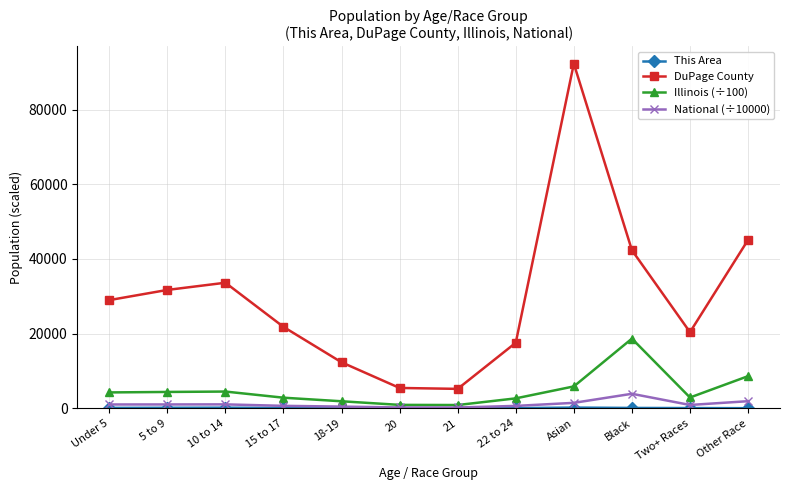

Which series changed the most between Under 5 and 20?

DuPage County